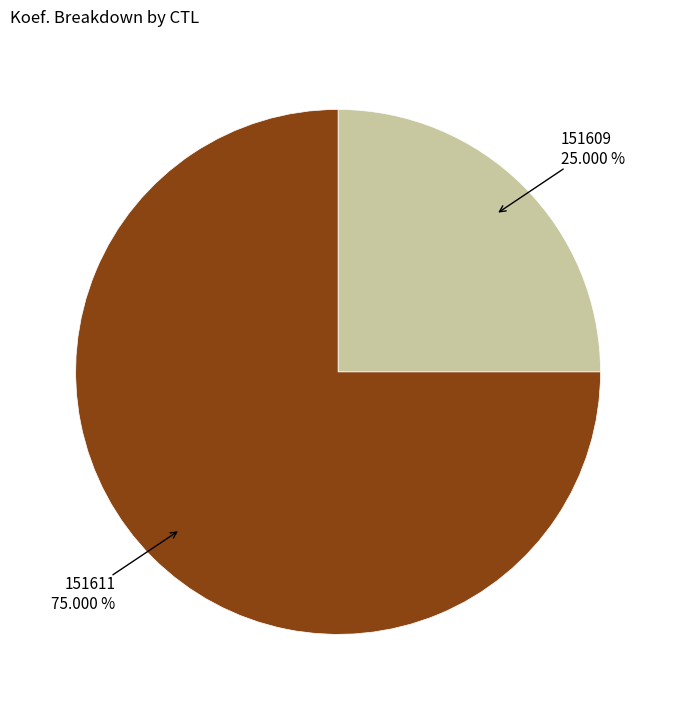

Is there a majority slice in this chart?

Yes